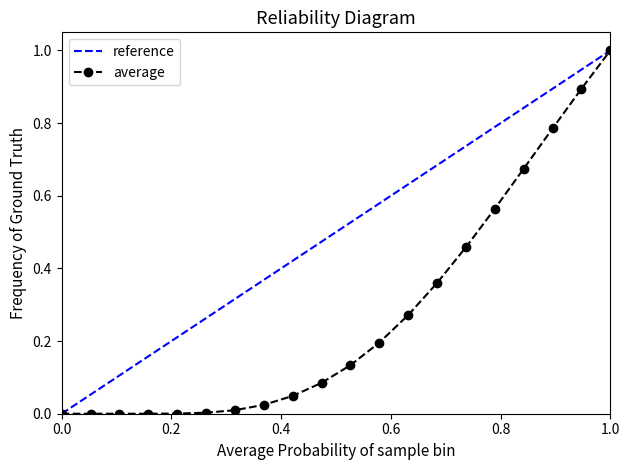

What is the highest value of the average series?

1.0